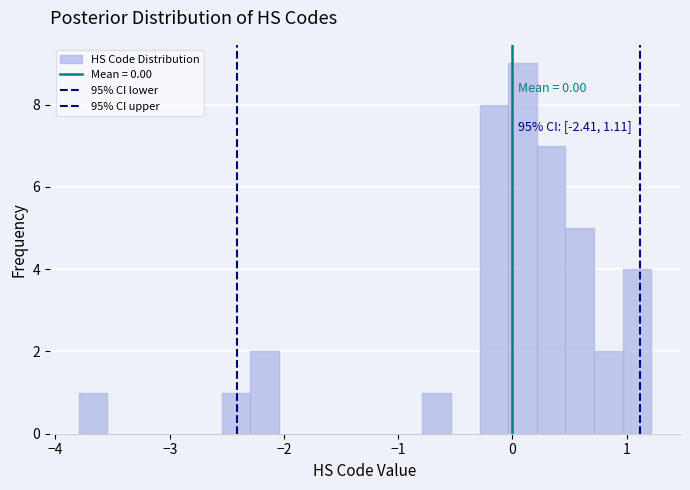

Read against the x-axis, roughly where is the centre of the tallest bar?

0.1